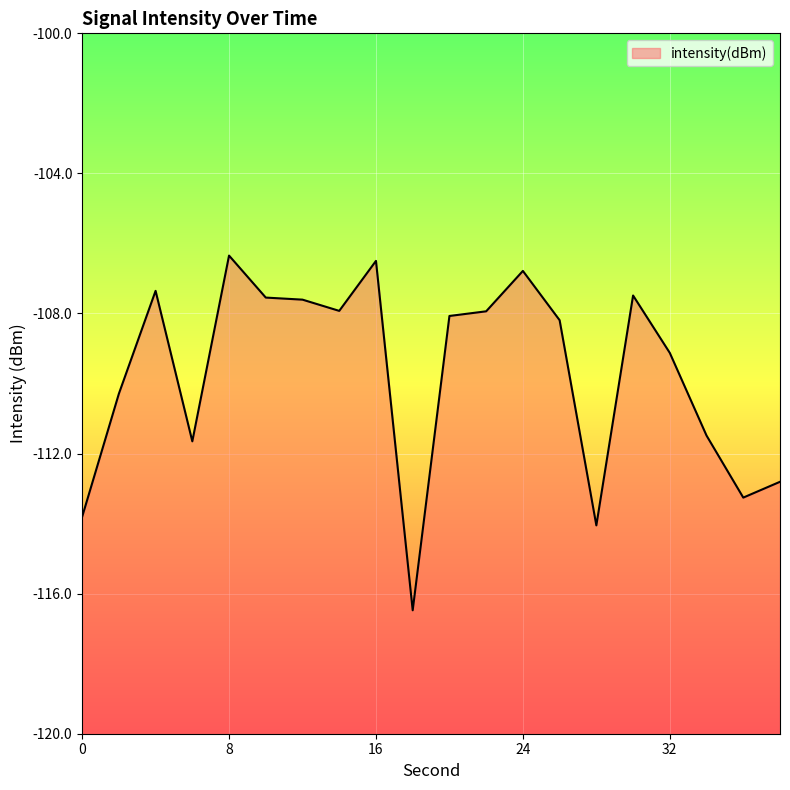

Count the number of values greater than -108.

9